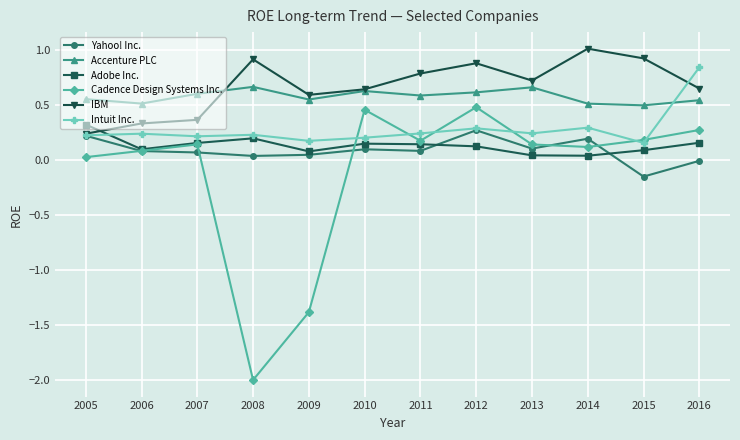

Does the chart have visible grid lines?

Yes